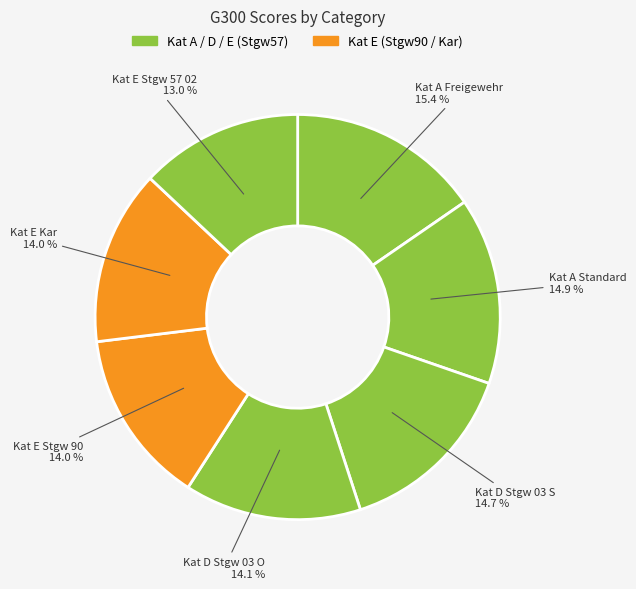

Count the number of slices in the pie.

7